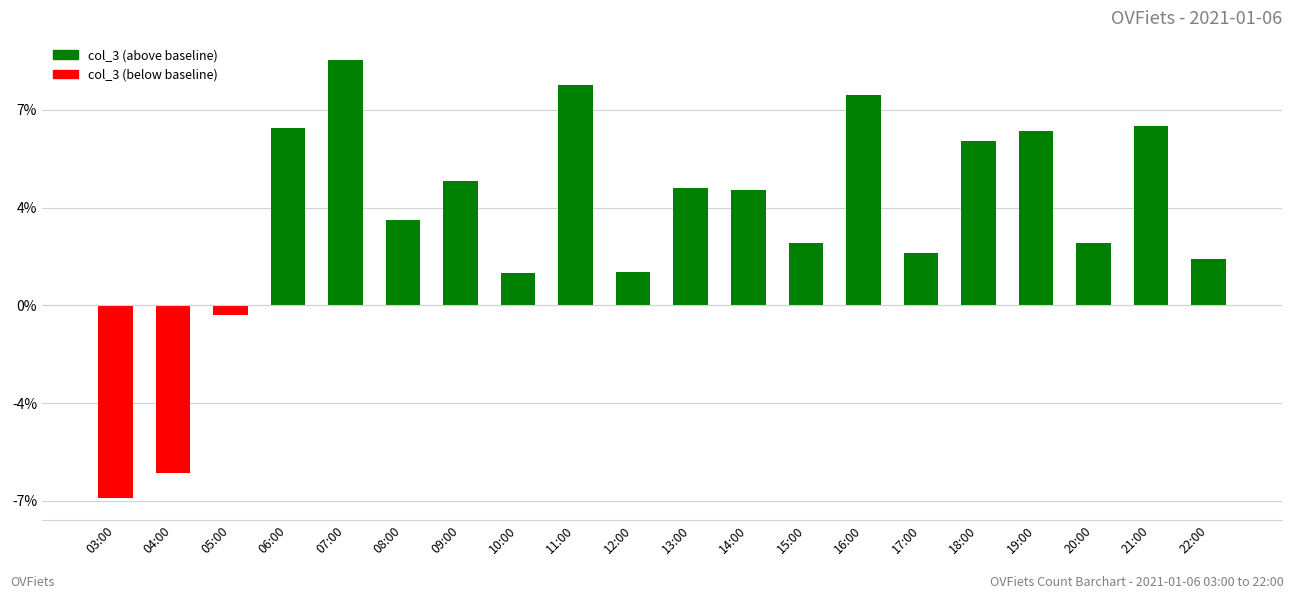

Does the chart contain any negative values?

Yes